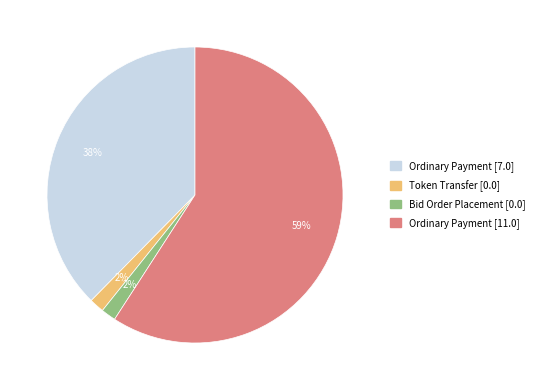

To the nearest percent, what percentage of the pie is Token Transfer [0.0]?

2%